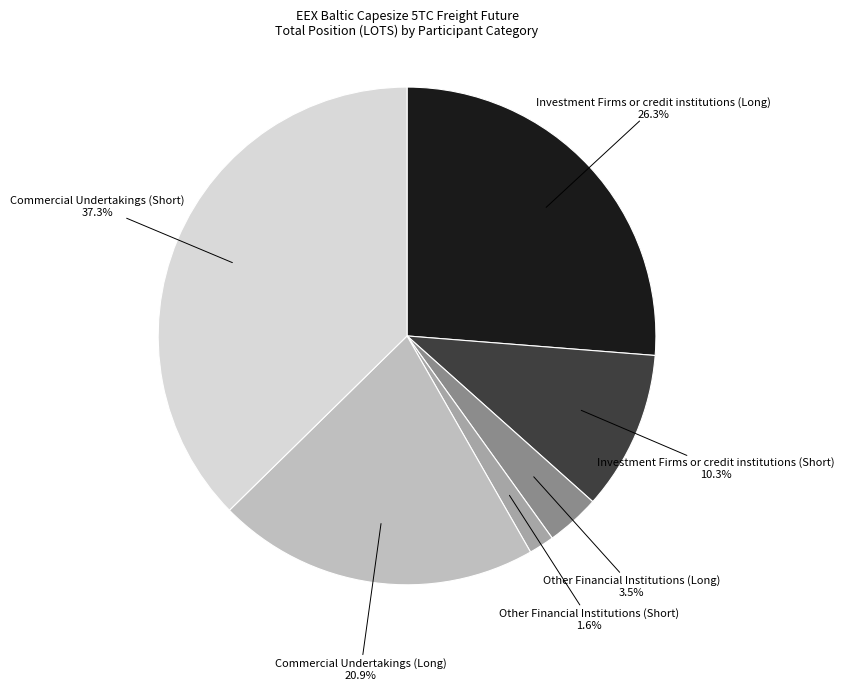

Which category has the smallest portion of the pie?

Other Financial Institutions (Short)